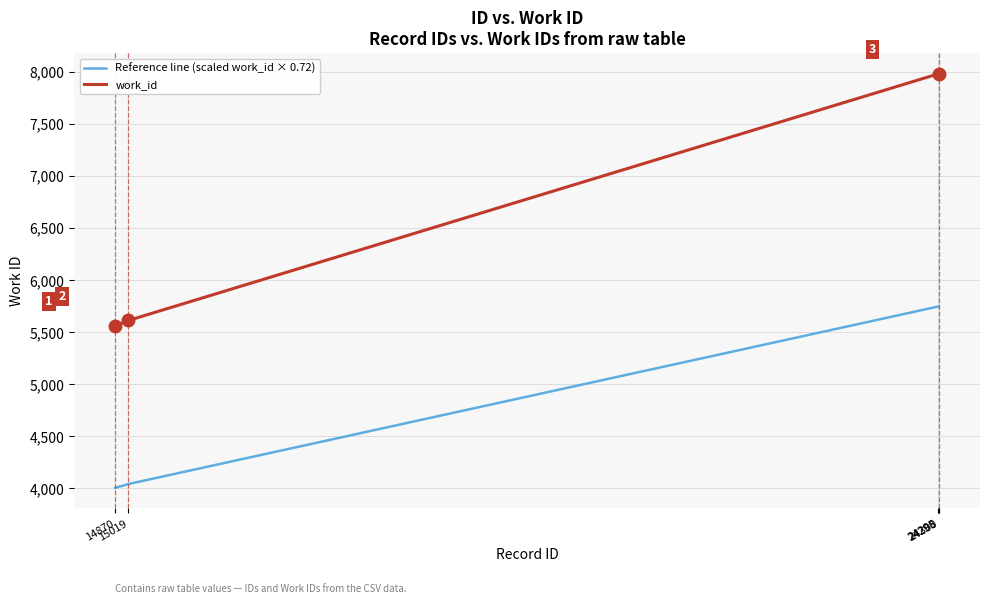

Which series has the largest range (max minus min)?

work_id